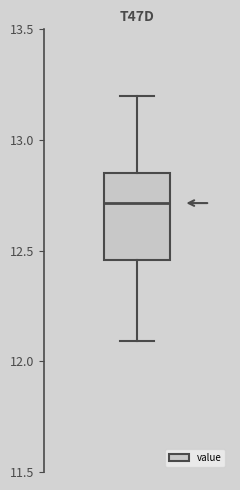

Read this box plot against the y-axis: the position of the median line, the range covered by the box, and the ends of both whiskers. The values are not printed on the chart, so give them approximately, as read against the axis.

median 12.70, box 12.45 to 12.85, whiskers 12.10 to 13.20